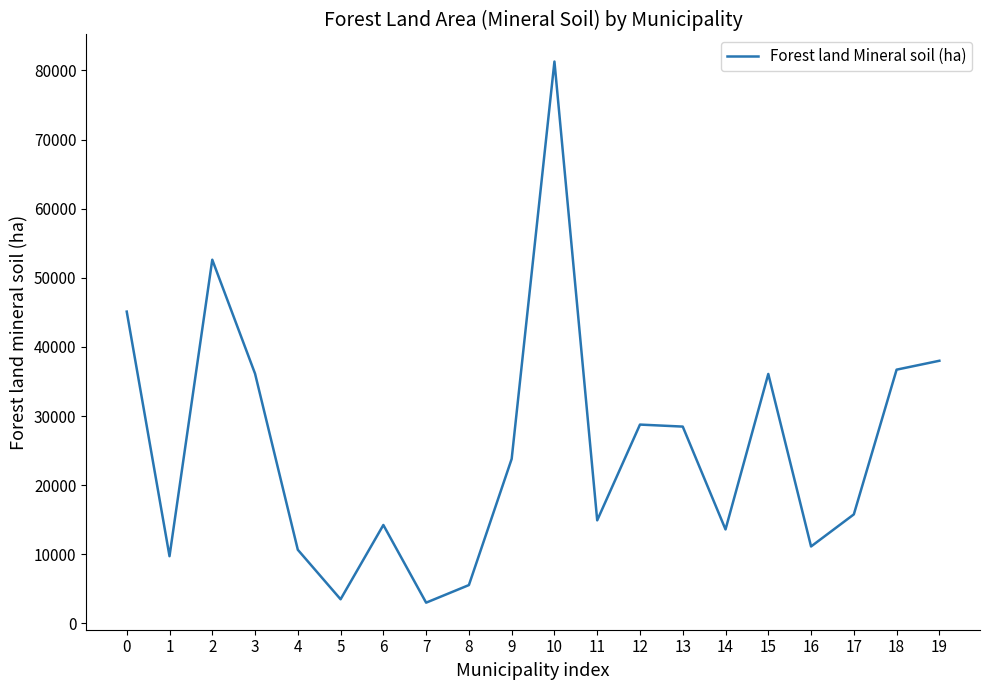

How many lines are shown in the chart?

1